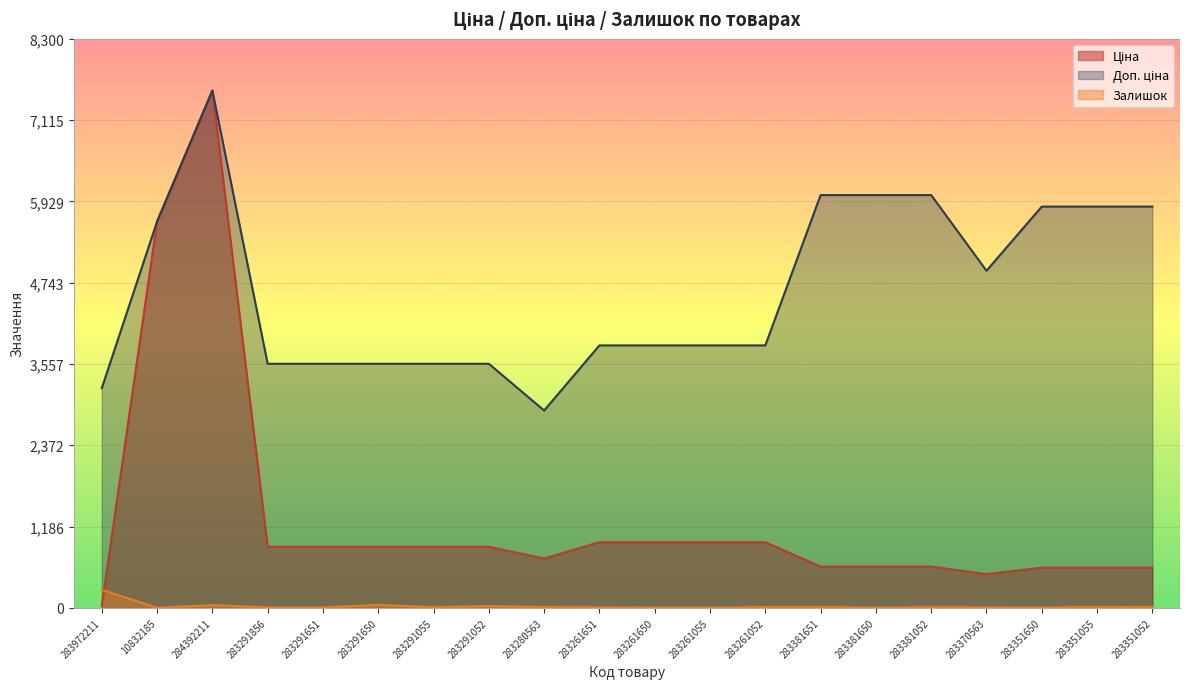

What is the lowest value of the Ціна series?

32.0